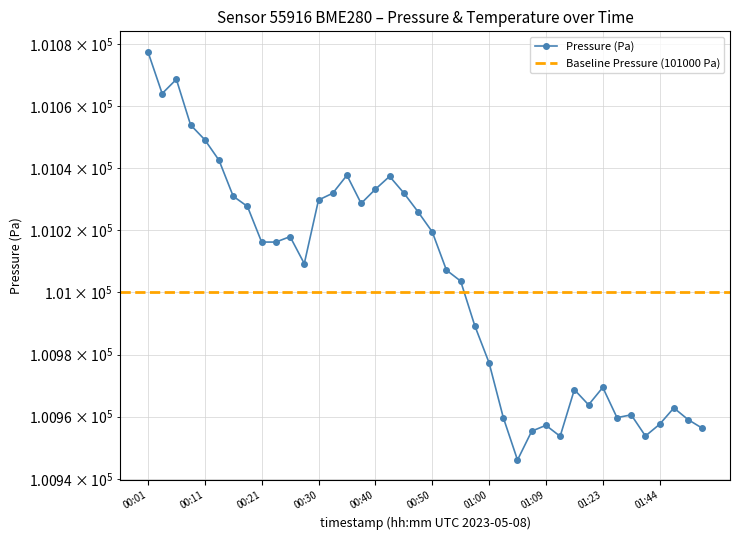

Does the chart have visible grid lines?

Yes